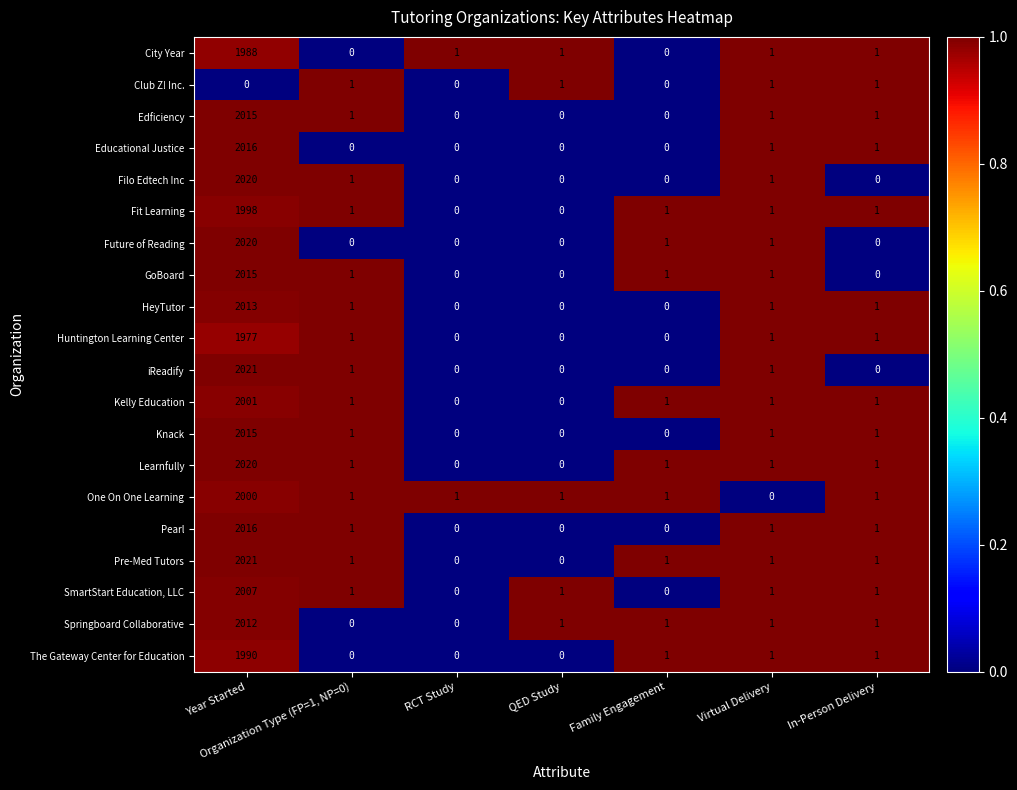

What is the difference between the maximum and minimum values in the Future of Reading series?

2020